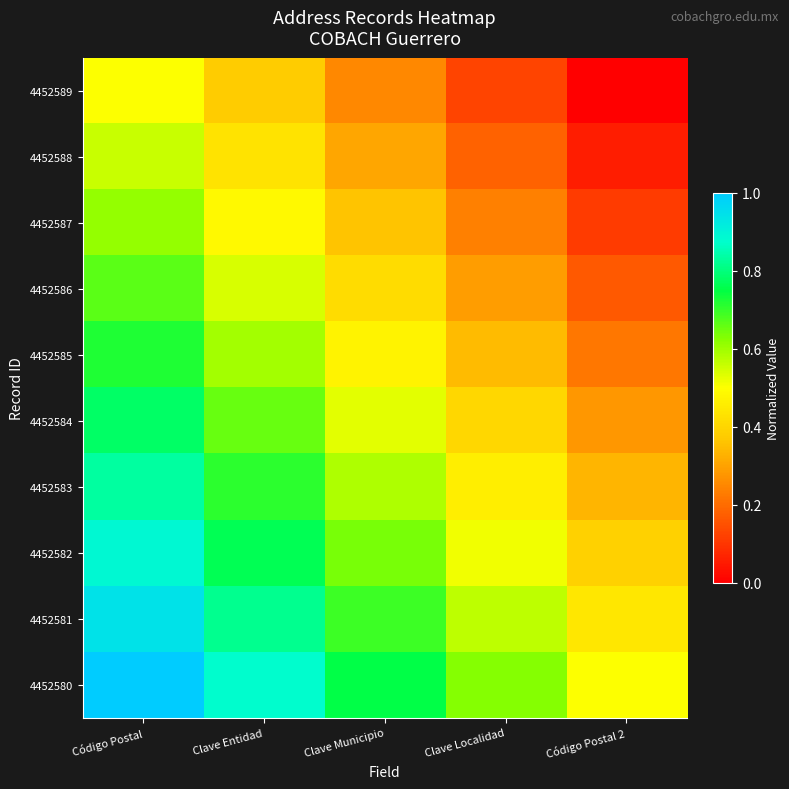

What is the total value across all series at Clave Municipio?

5.0